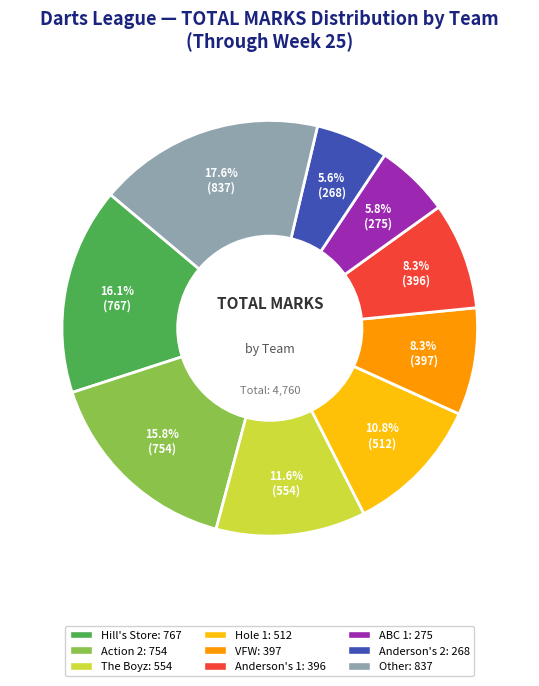

Is there any slice that represents more than half of the pie?

No